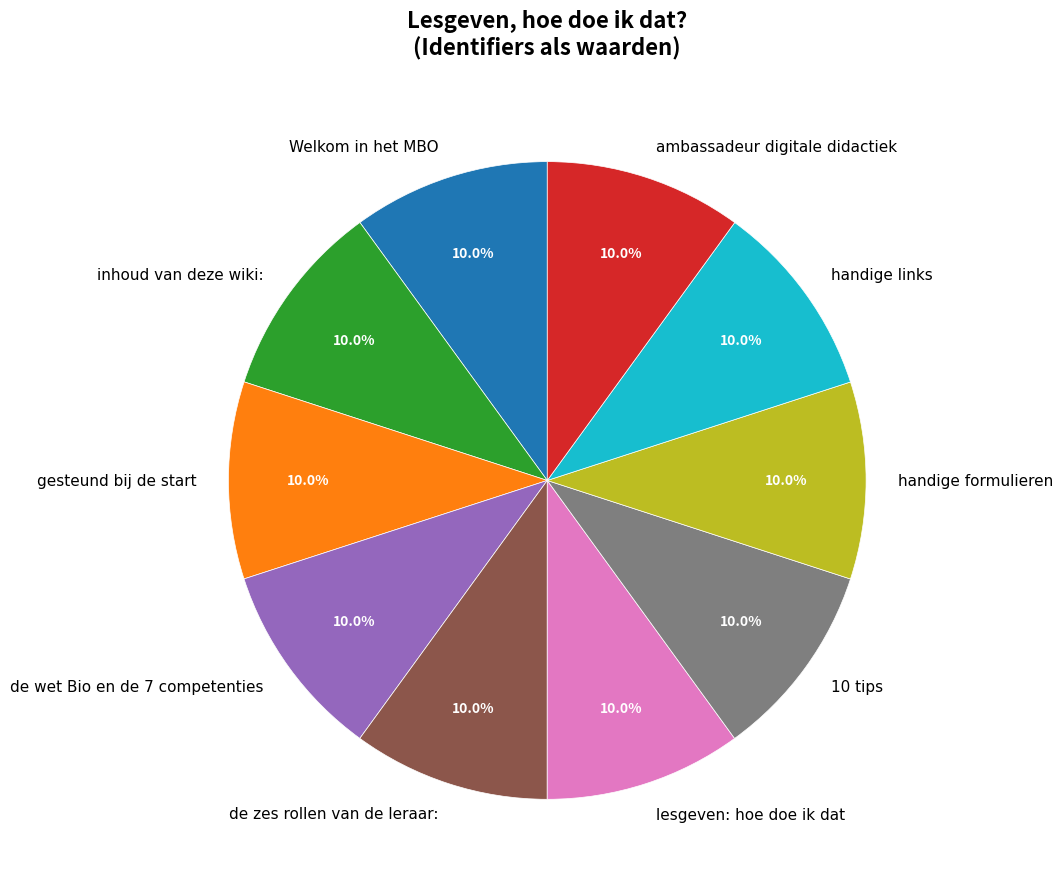

What is the ratio of the value at Welkom in het MBO to the value at de zes rollen van de leraar:?

1.0